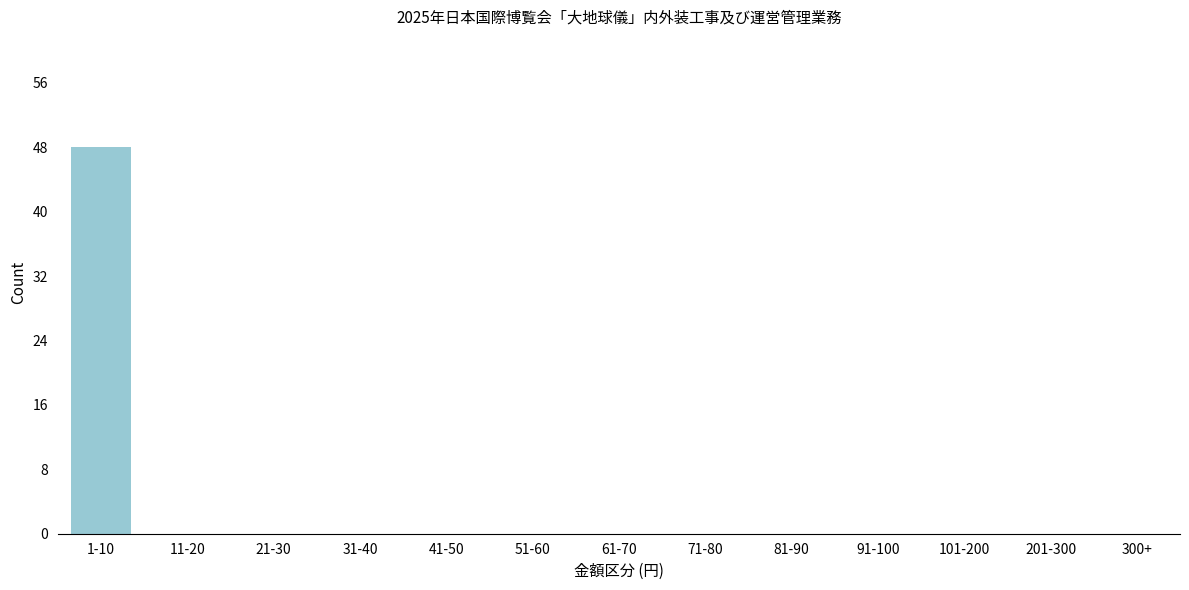

Reading left to right, transcribe all the data shown in this chart.

1-10=48	11-20=0	21-30=0	31-40=0	41-50=0	51-60=0	61-70=0	71-80=0	81-90=0	91-100=0	101-200=0	201-300=0	300+=0